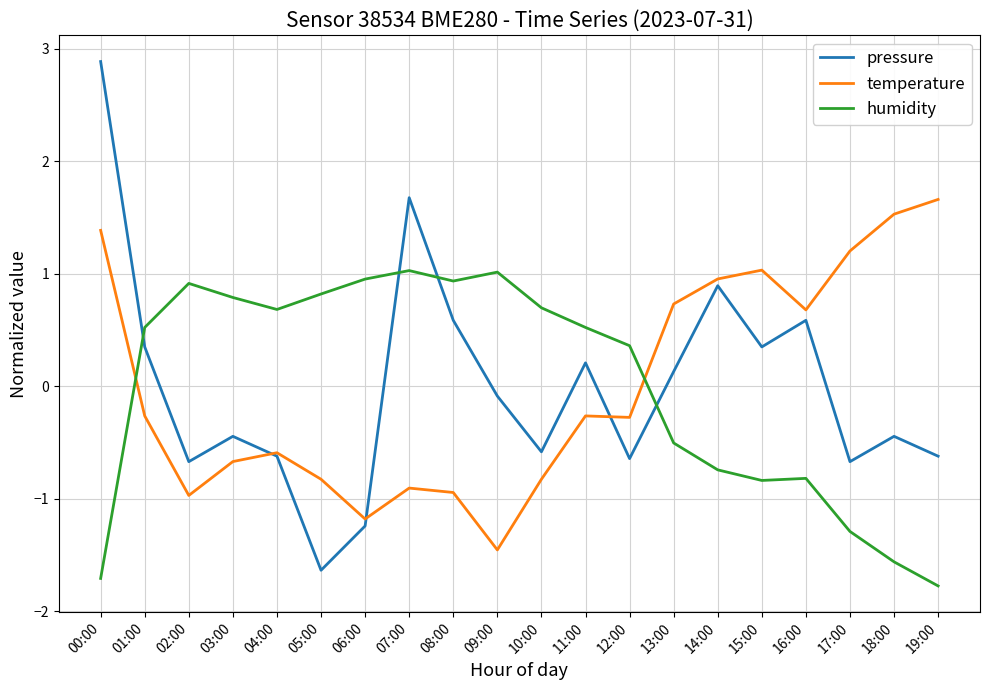

At which category does humidity reach its first local valley?

04:00